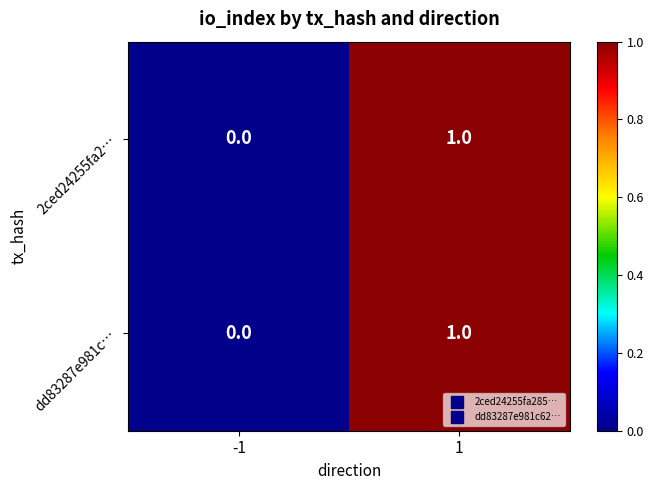

True or false: 2ced24255fa2… has a value of 1 at 1.

True